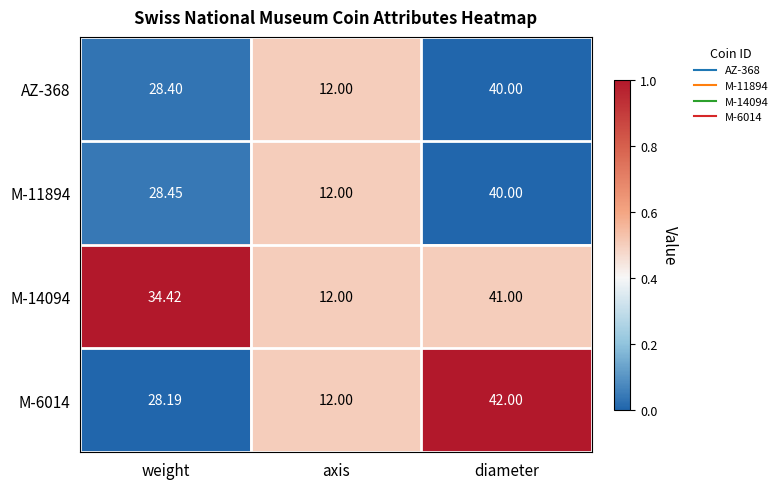

Where is M-14094 nearest to the value 26?

weight